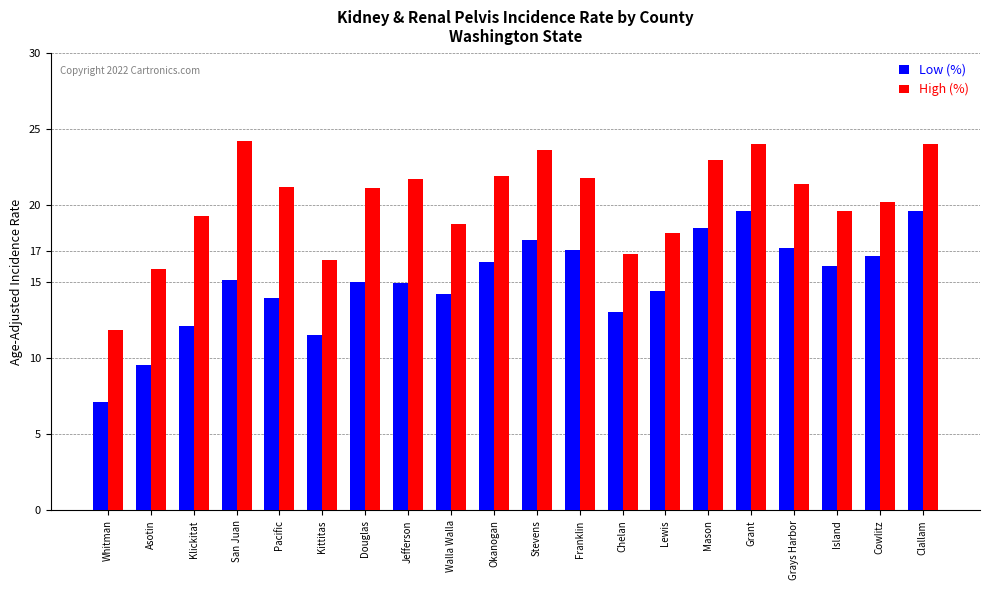

At which category does the chart reach its minimum across all series?

Whitman